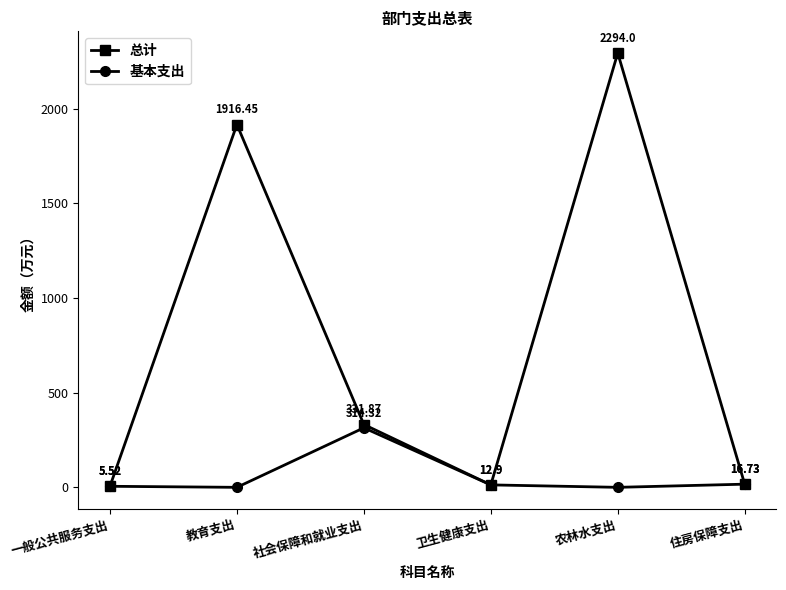

Rank the series by their average value, from highest to lowest.

总计, 基本支出